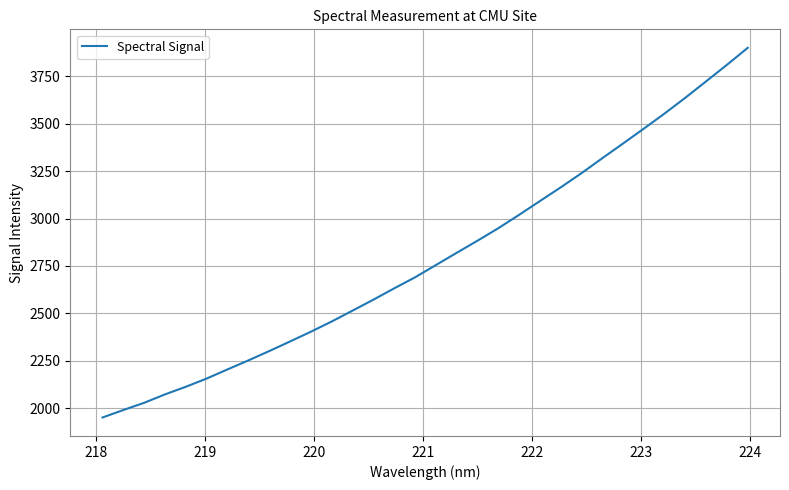

What is the difference between the maximum and minimum values?

1949.0